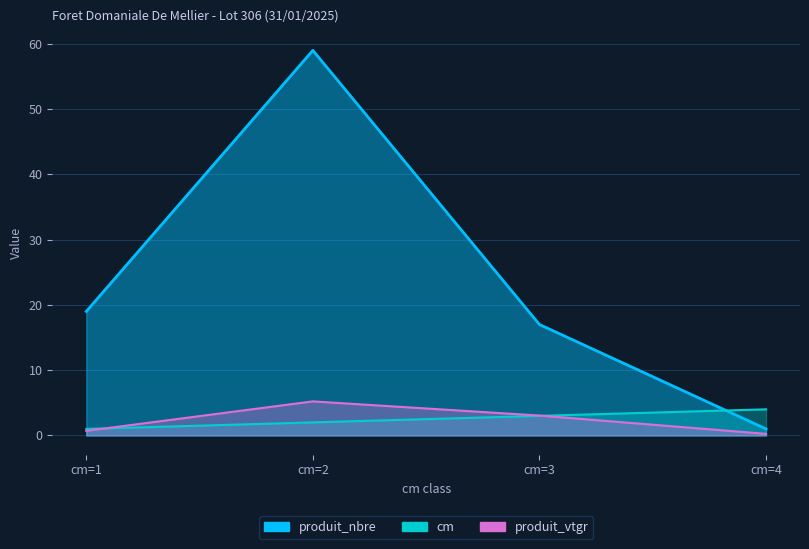

What is the difference between the highest and lowest values at cm=1?

18.3